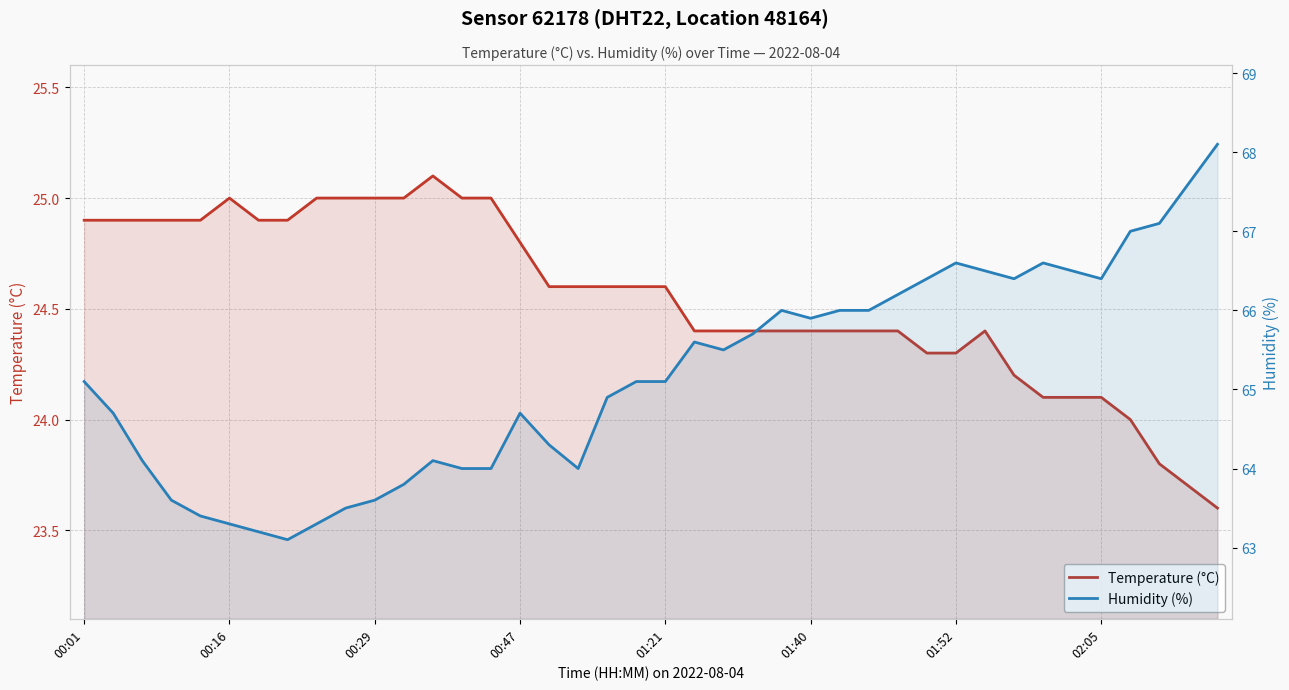

Between 01:21 and 32, which series saw the biggest shift?

Humidity (%)